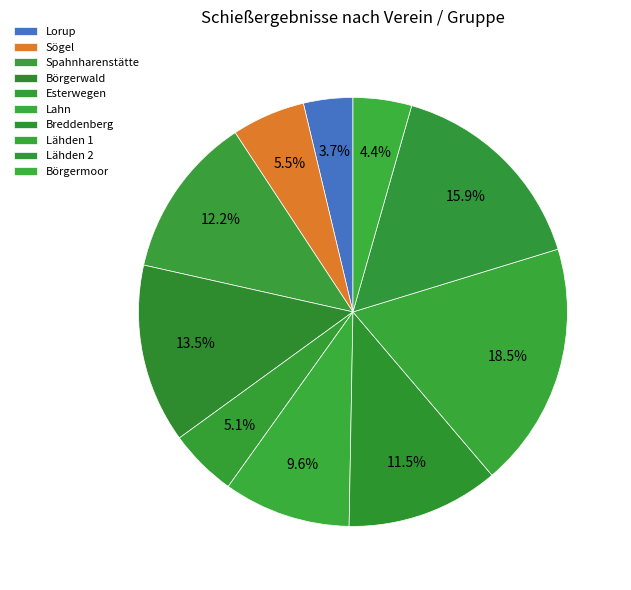

Rank the categories by value from highest to lowest.

Lähden 1, Lähden 2, Börgerwald, Spahnharenstätte, Breddenberg, Lahn, Sögel, Esterwegen, Börgermoor, Lorup